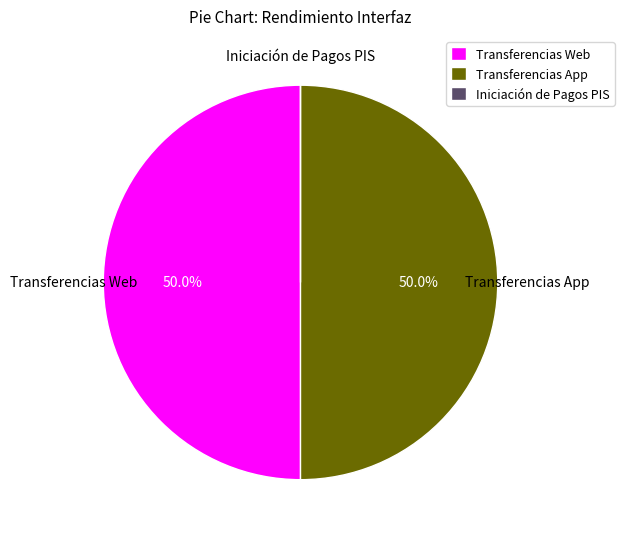

What percentage is NOT represented by Transferencias App?

50.0%